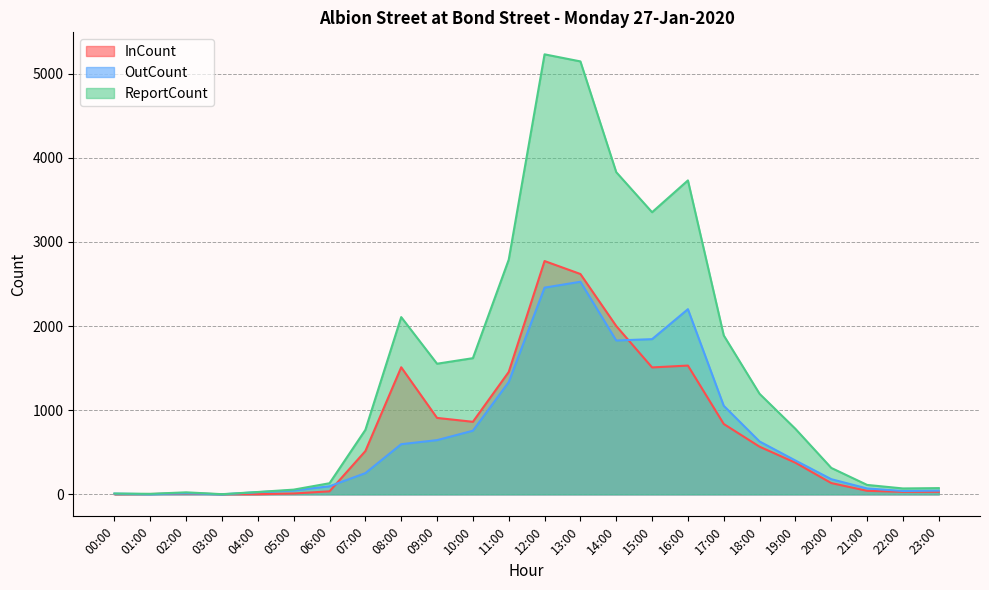

Does the chart display data point markers on the line(s)?

No